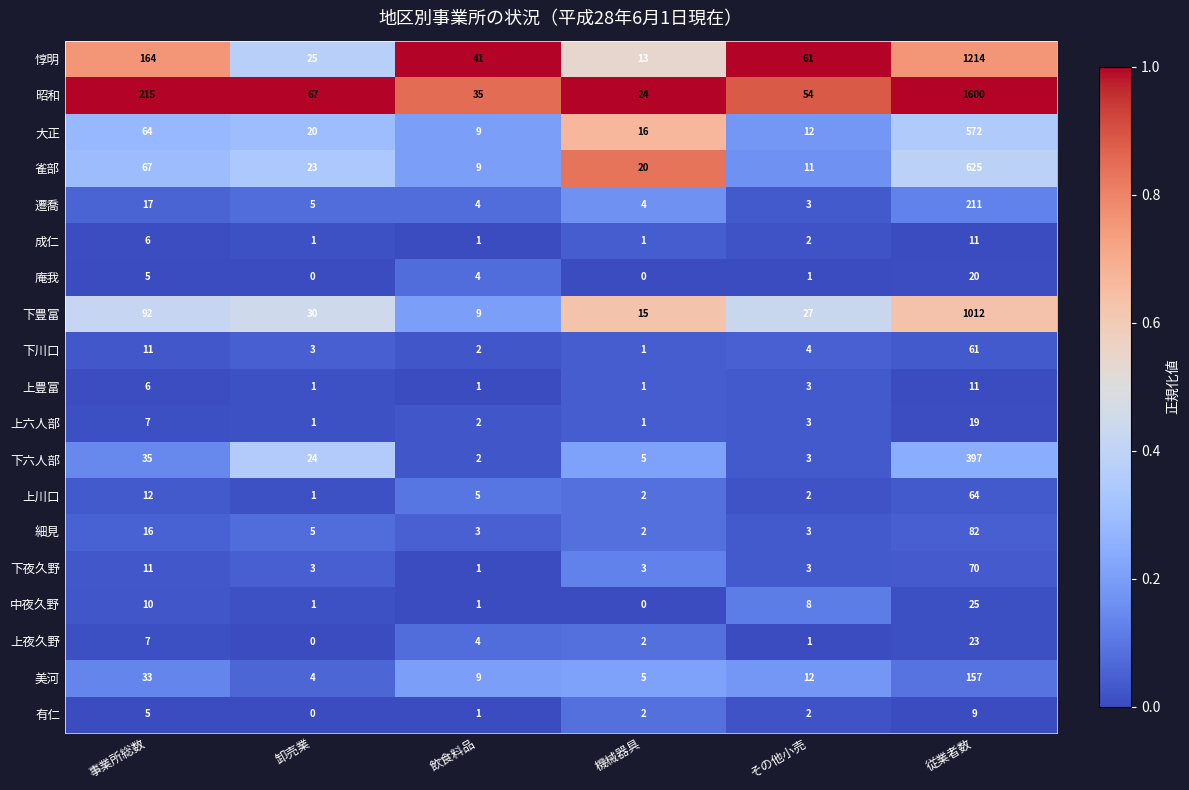

What is the sum of all 惇明 values?

1518